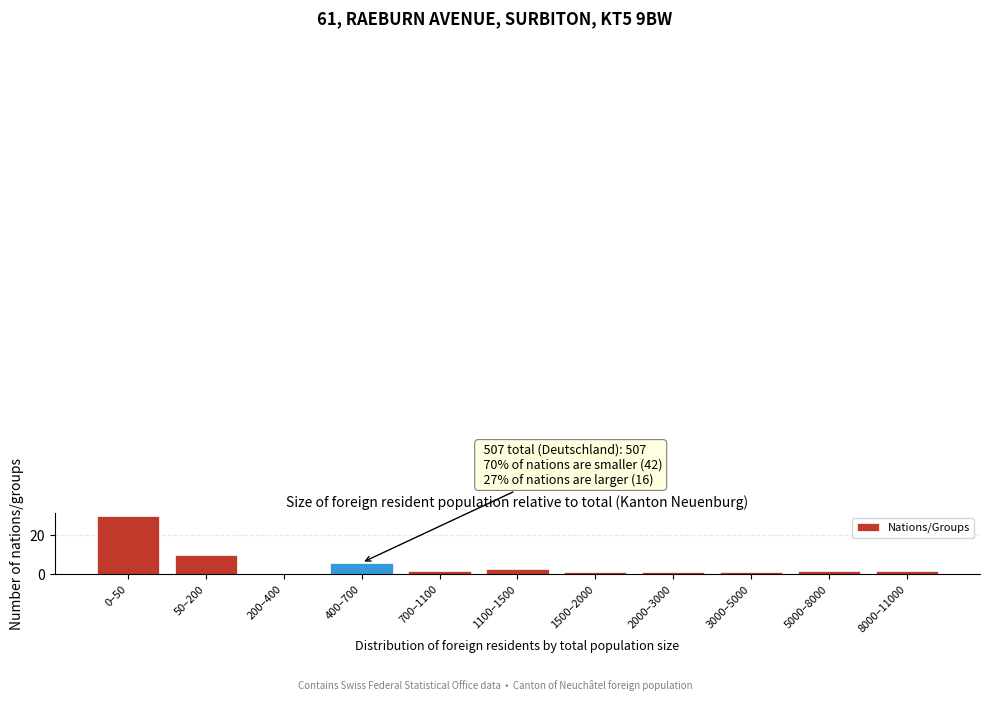

Reading right to left, list all the values displayed in this chart.

8000–11000=2	5000–8000=2	3000–5000=1	2000–3000=1	1500–2000=1	1100–1500=3	700–1100=2	400–700=6	200–400=0	50–200=10	0–50=30